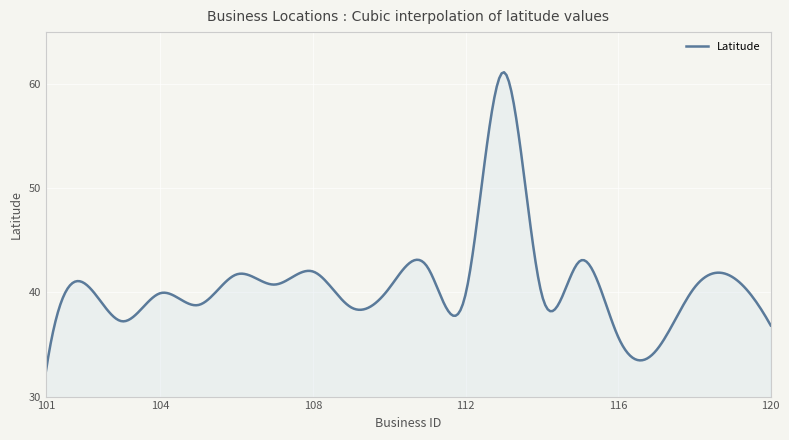

What is the average value?

40.8